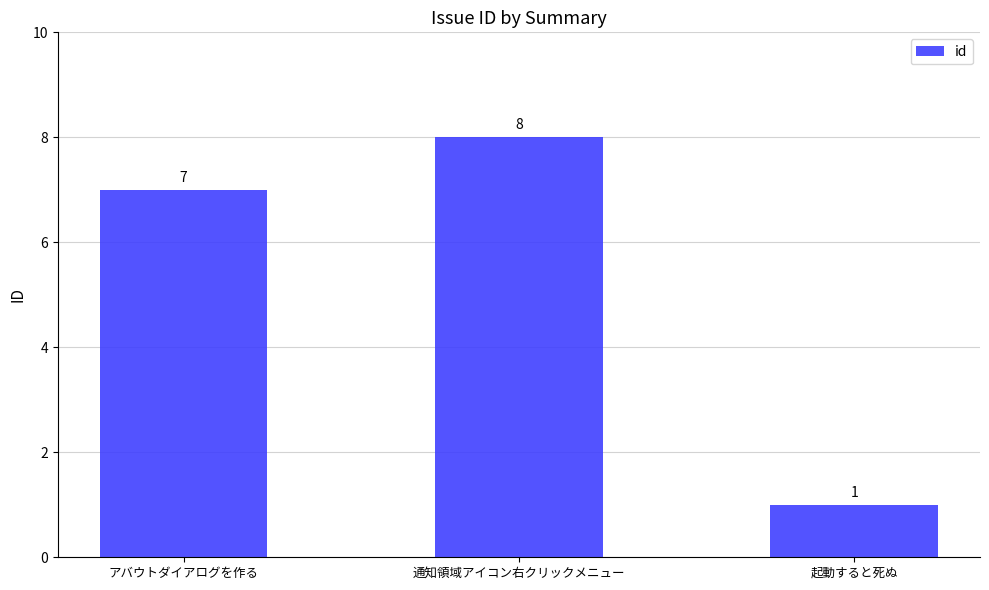

What is the smallest value displayed?

1